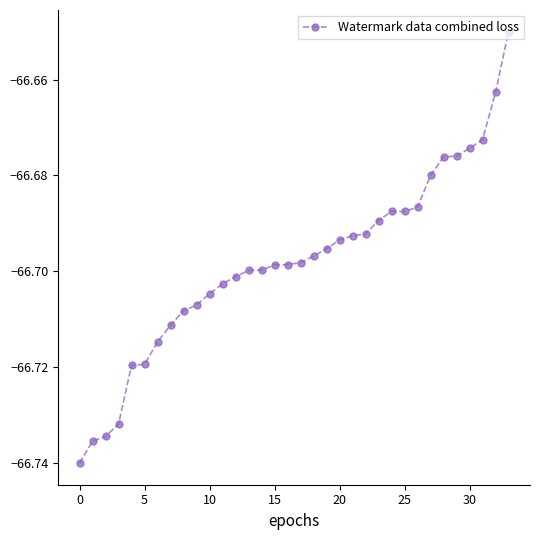

What is the sum of all values?

-2267.7